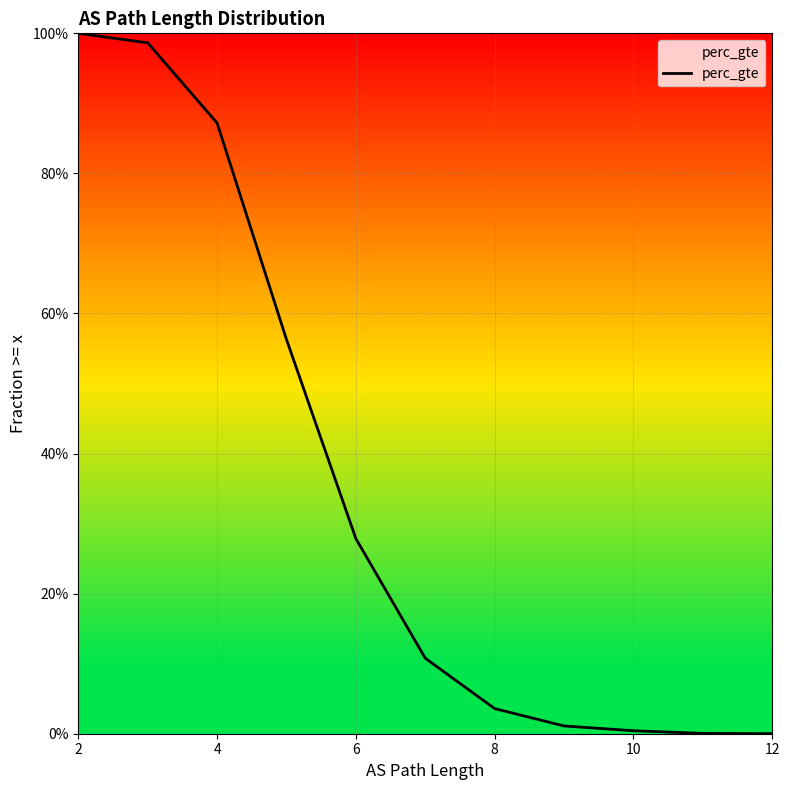

Is it true that the value at 8 is 0.9?

False